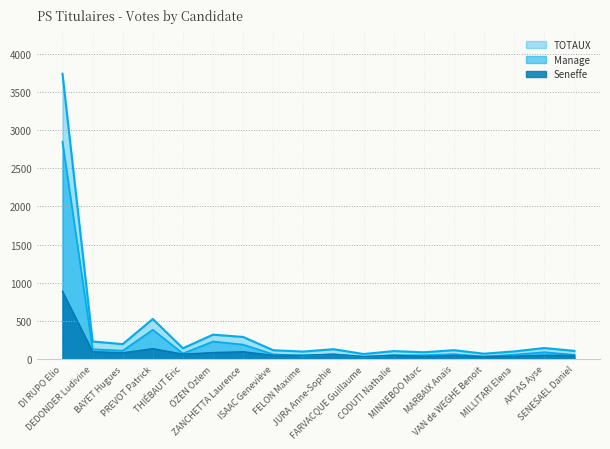

True or false: TOTAUX has a value of 528 at PREVOT Patrick.

True